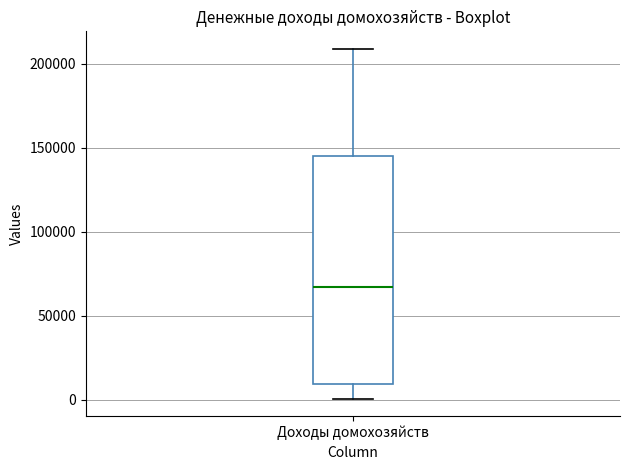

Read this box plot against the y-axis: the position of the median line, the range covered by the box, and the ends of both whiskers. The values are not printed on the chart, so give them approximately, as read against the axis.

median 65000, box 10000 to 145000, whiskers 0 to 210000